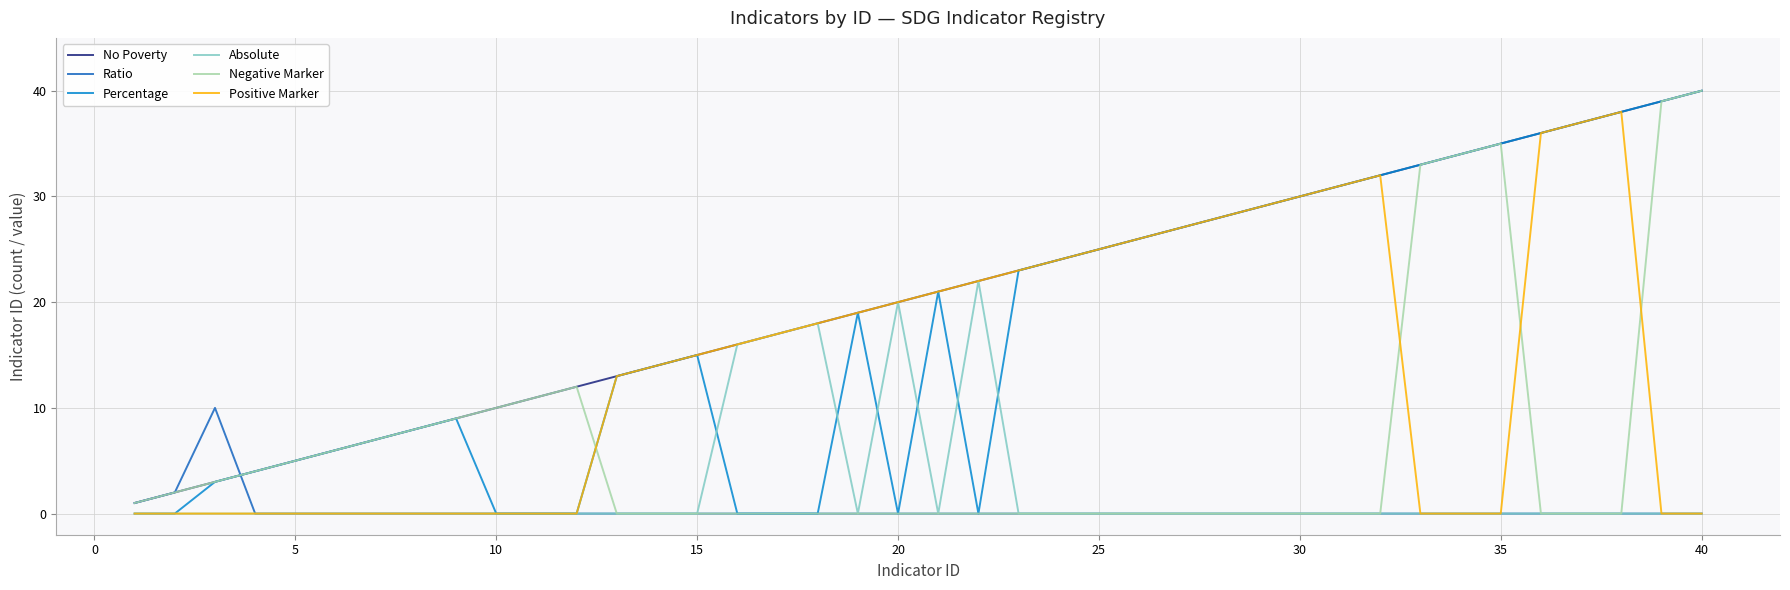

What is the highest value of the Negative Marker series?

40